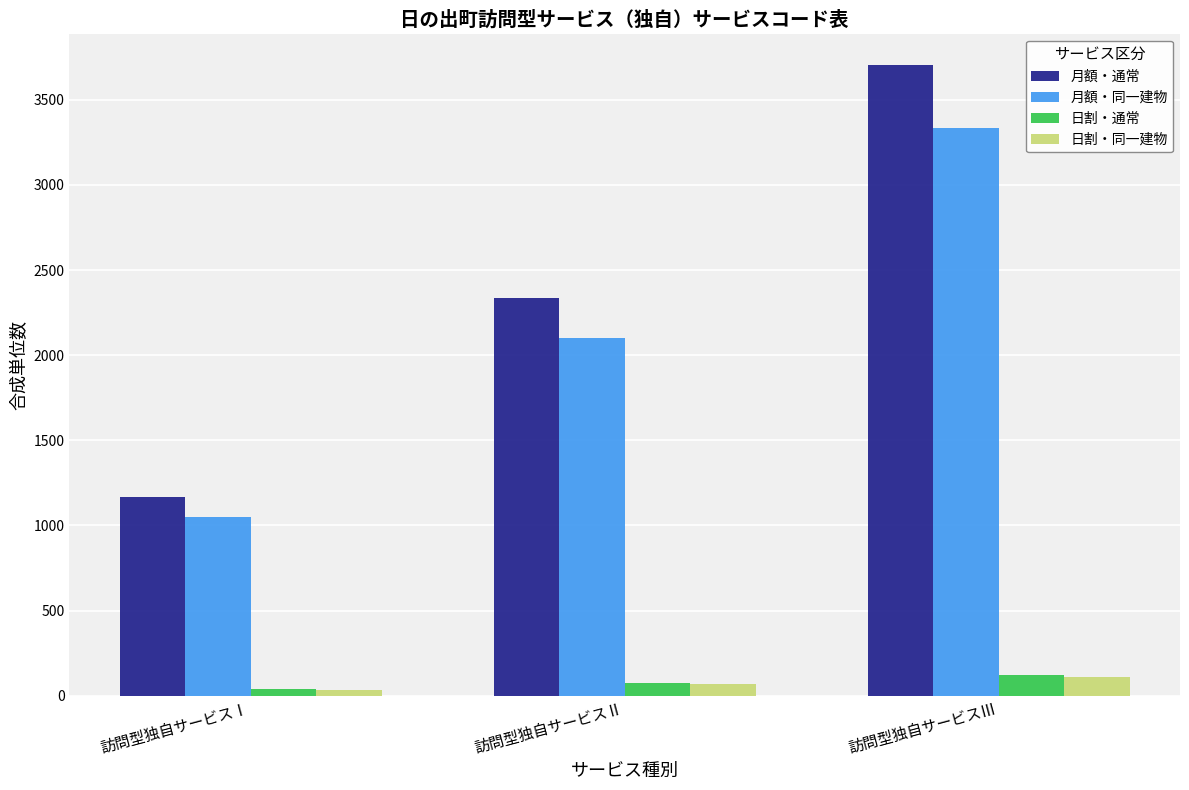

At which label is 月額・同一建物 closest to 2192?

訪問型独自サービスⅡ